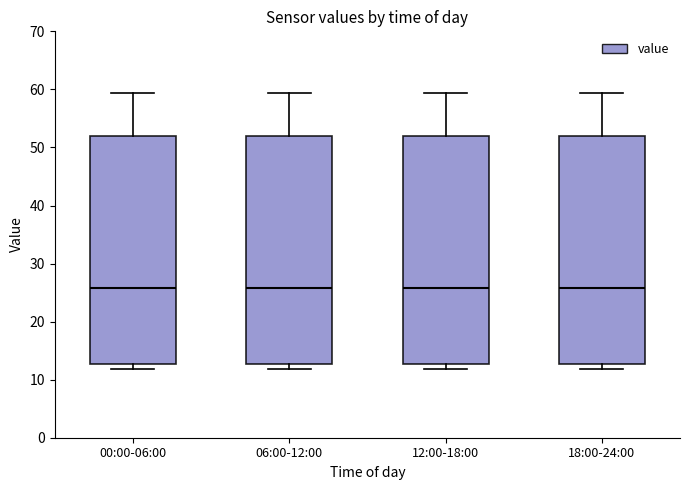

Reading left to right, transcribe this box plot: for each box, give where its median line is, the range the box spans, and where its two whiskers end, as read against the y-axis. The values are not printed on the chart, so give them approximately, as read against the axis.

00:00-06:00: median 26, box 13 to 52, whiskers 12 to 59
06:00-12:00: median 26, box 13 to 52, whiskers 12 to 59
12:00-18:00: median 26, box 13 to 52, whiskers 12 to 59
18:00-24:00: median 26, box 13 to 52, whiskers 12 to 59